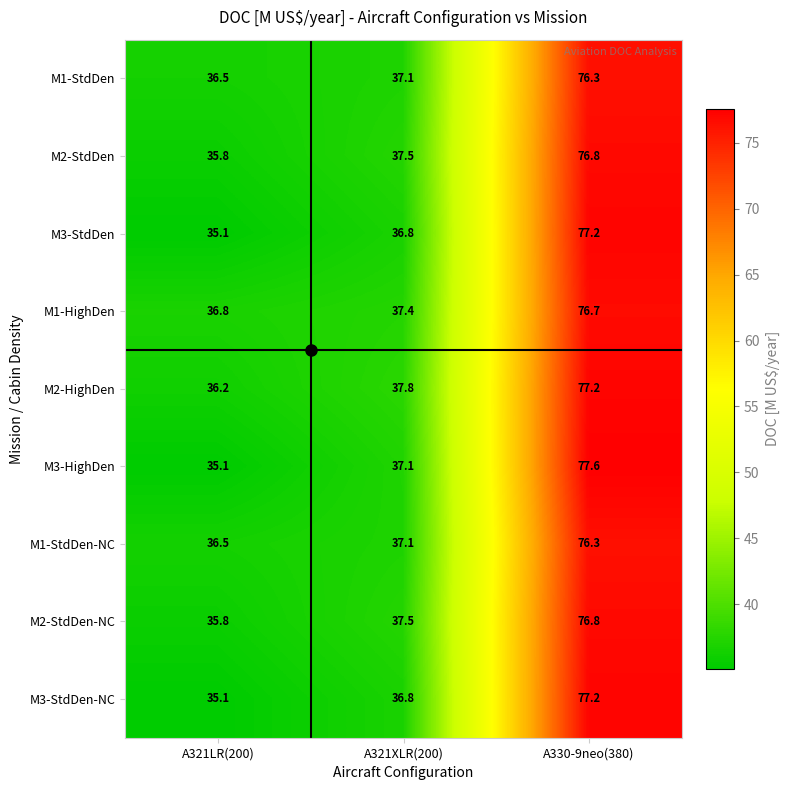

Which series has the largest total across all categories?

M2-HighDen